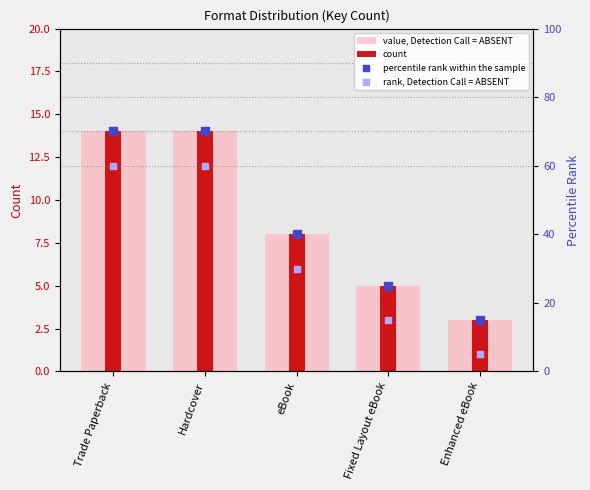

What are all the series names shown in the legend?

value, Detection Call = ABSENT, count, percentile rank within the sample, rank, Detection Call = ABSENT